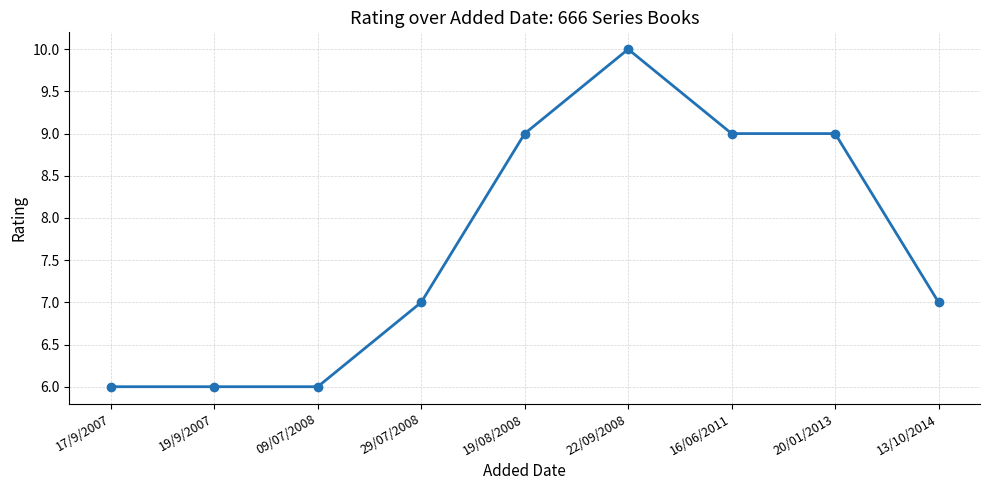

What is the sum of the values at 20/01/2013 and 22/09/2008?

19